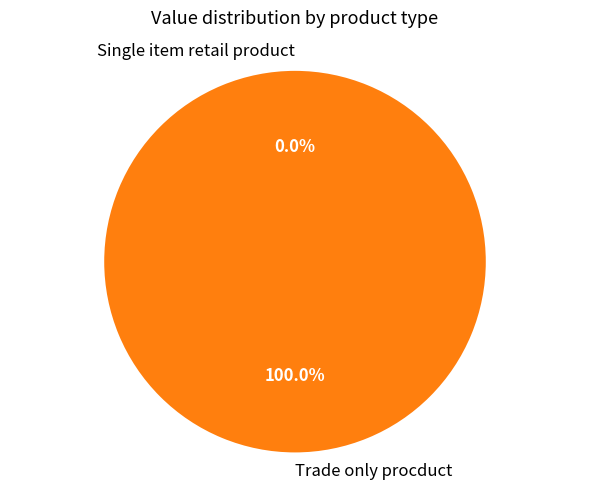

Which slice represents more than half of the pie?

Trade only procduct